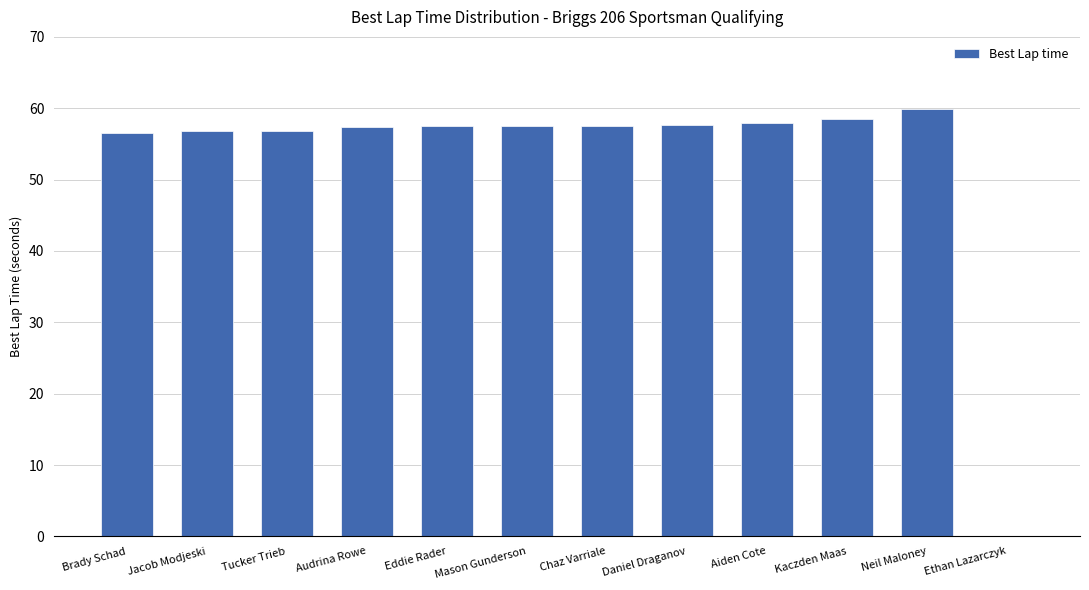

What is the average value?

52.8